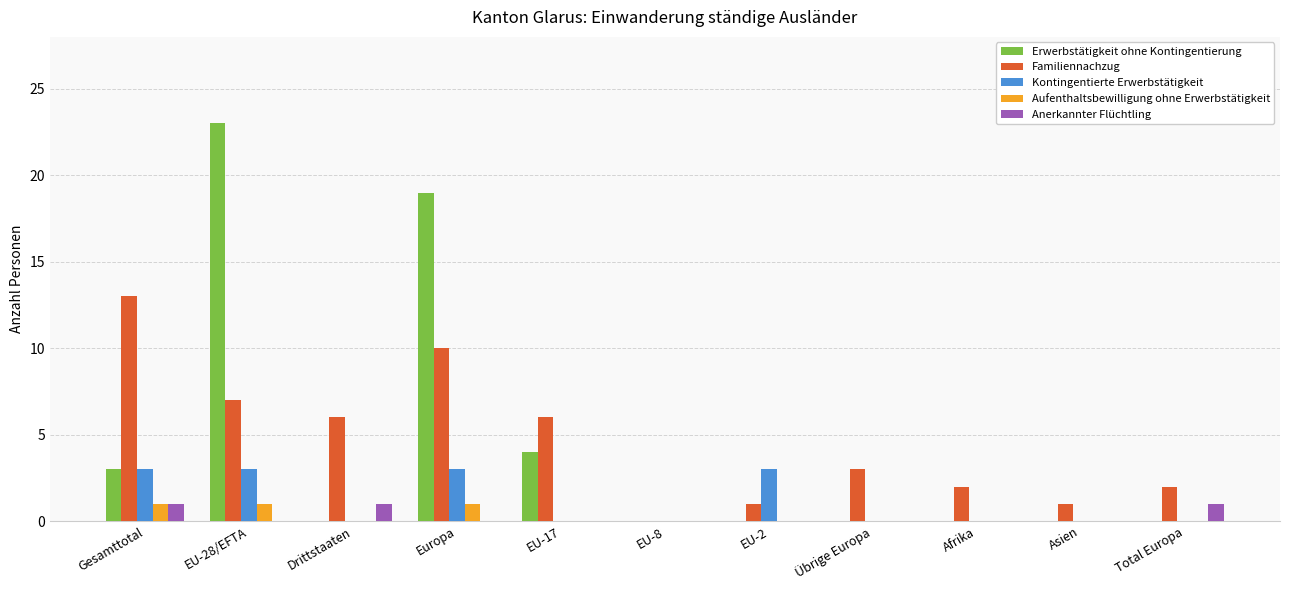

Which series changed the most between Drittstaaten and EU-8?

Familiennachzug